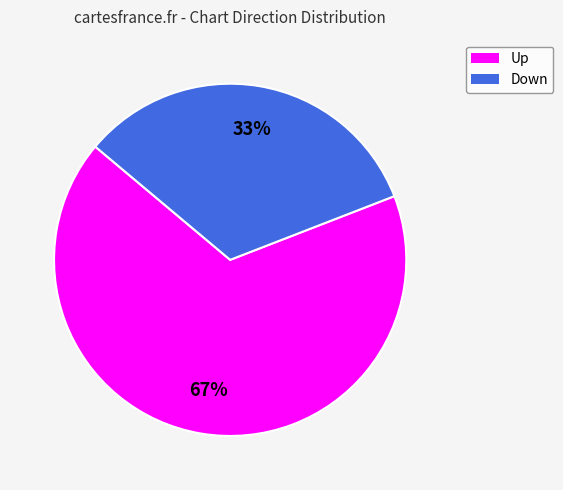

Does any single category account for the majority?

Yes